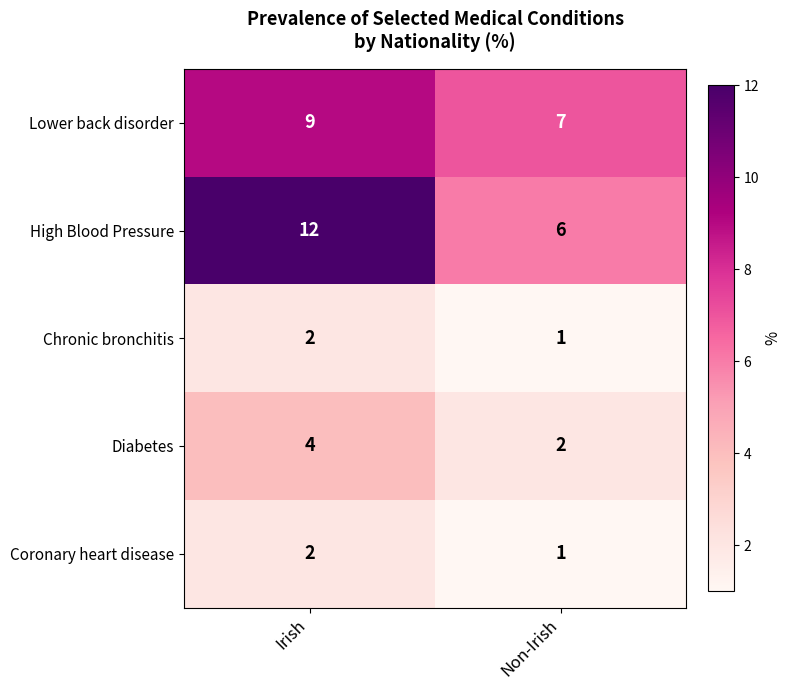

What is the difference between the maximum and minimum values in the High Blood Pressure series?

6